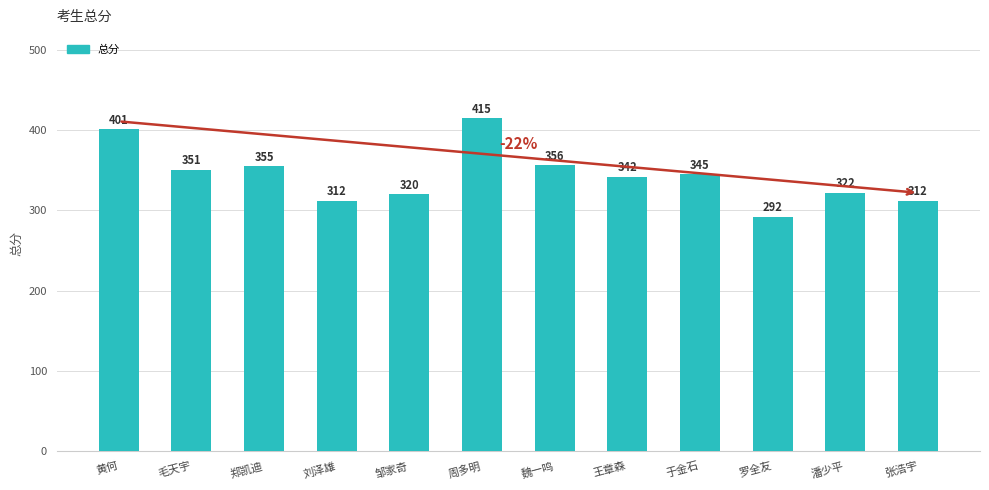

What is the change in value from 黄何 to 王章森?

-59